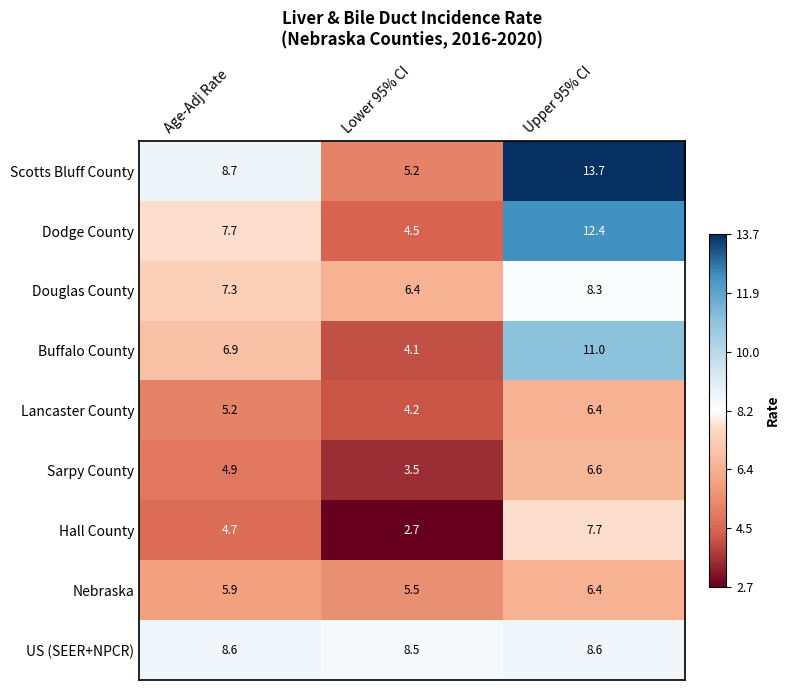

Count the number of data series in this chart.

9